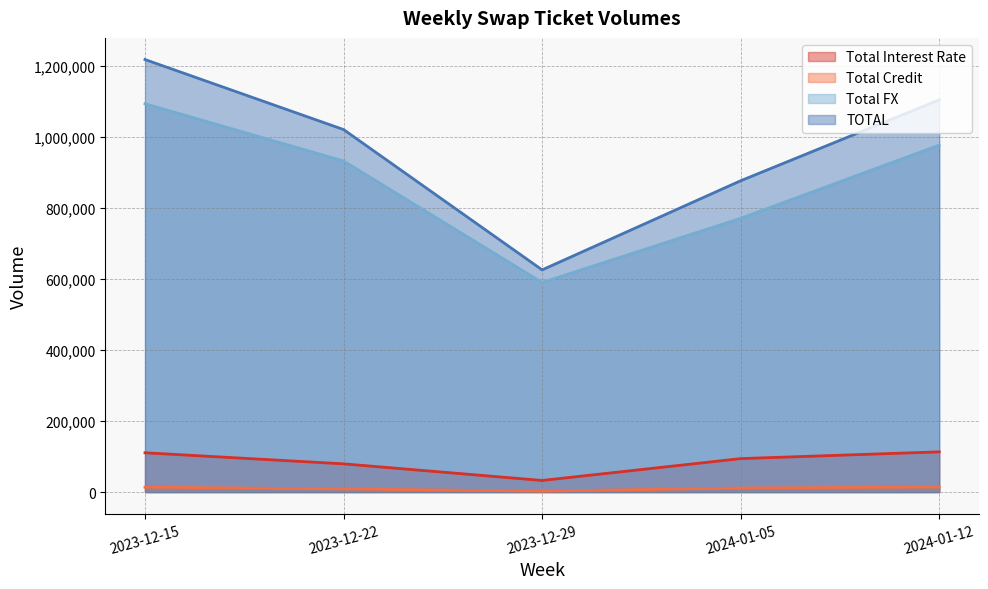

What is the label of the 3rd point from the right?

2023-12-29